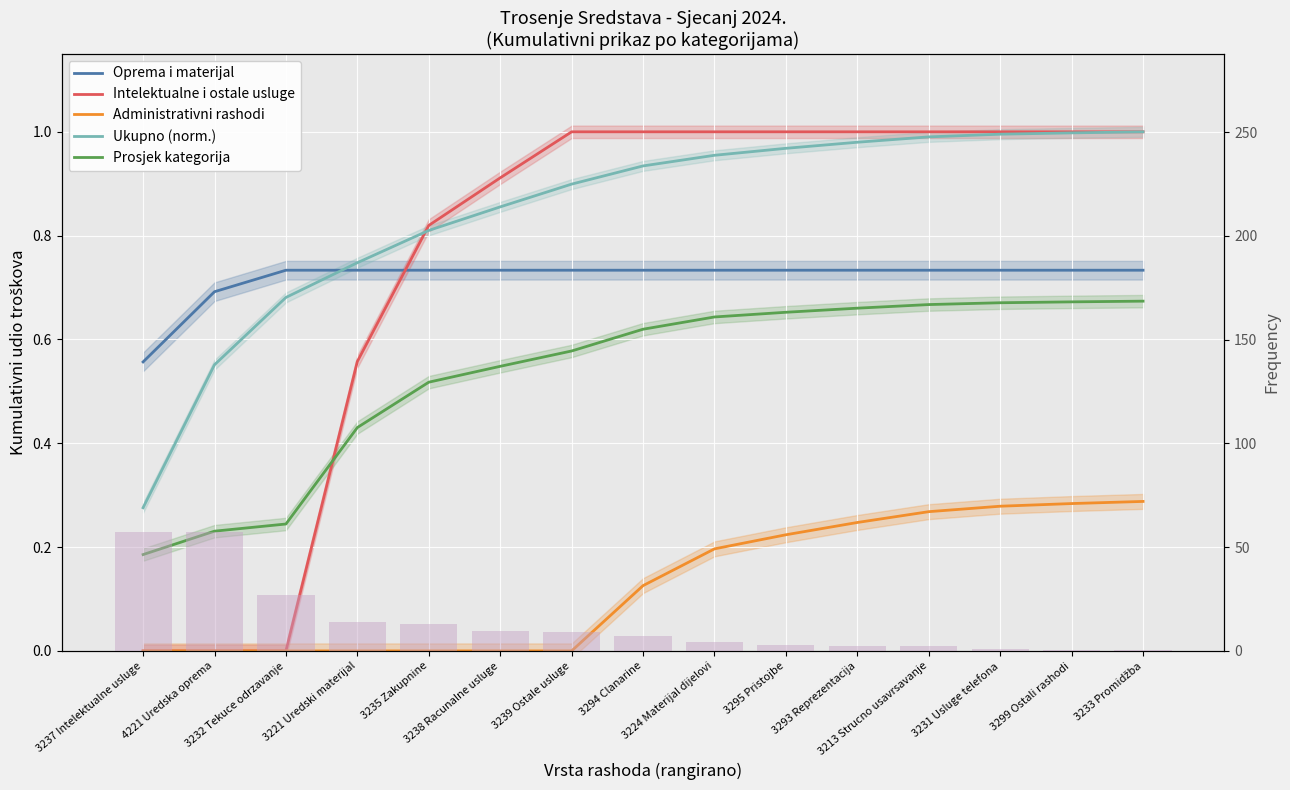

At how many categories does at least one series exceed 0?

15